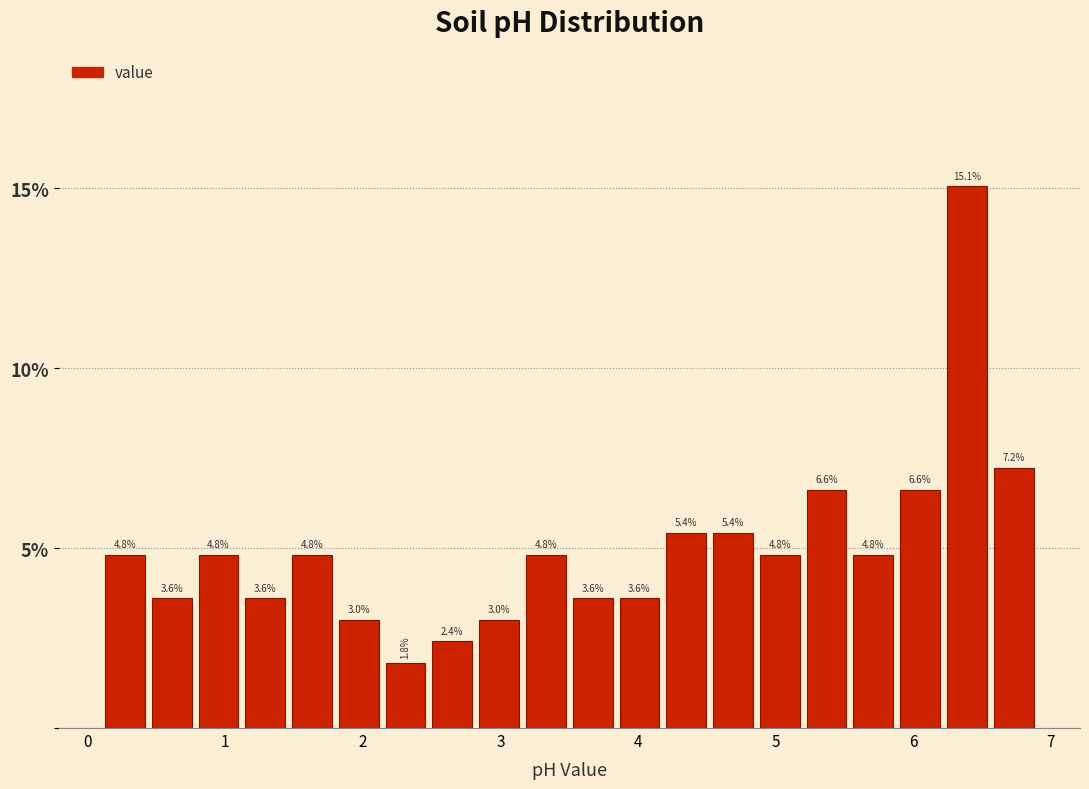

Read against the x-axis, roughly where is the centre of the tallest bar?

6.4